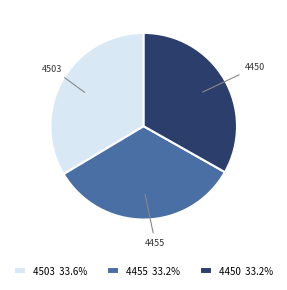

Is it true that 4450 is 33% of the pie?

True